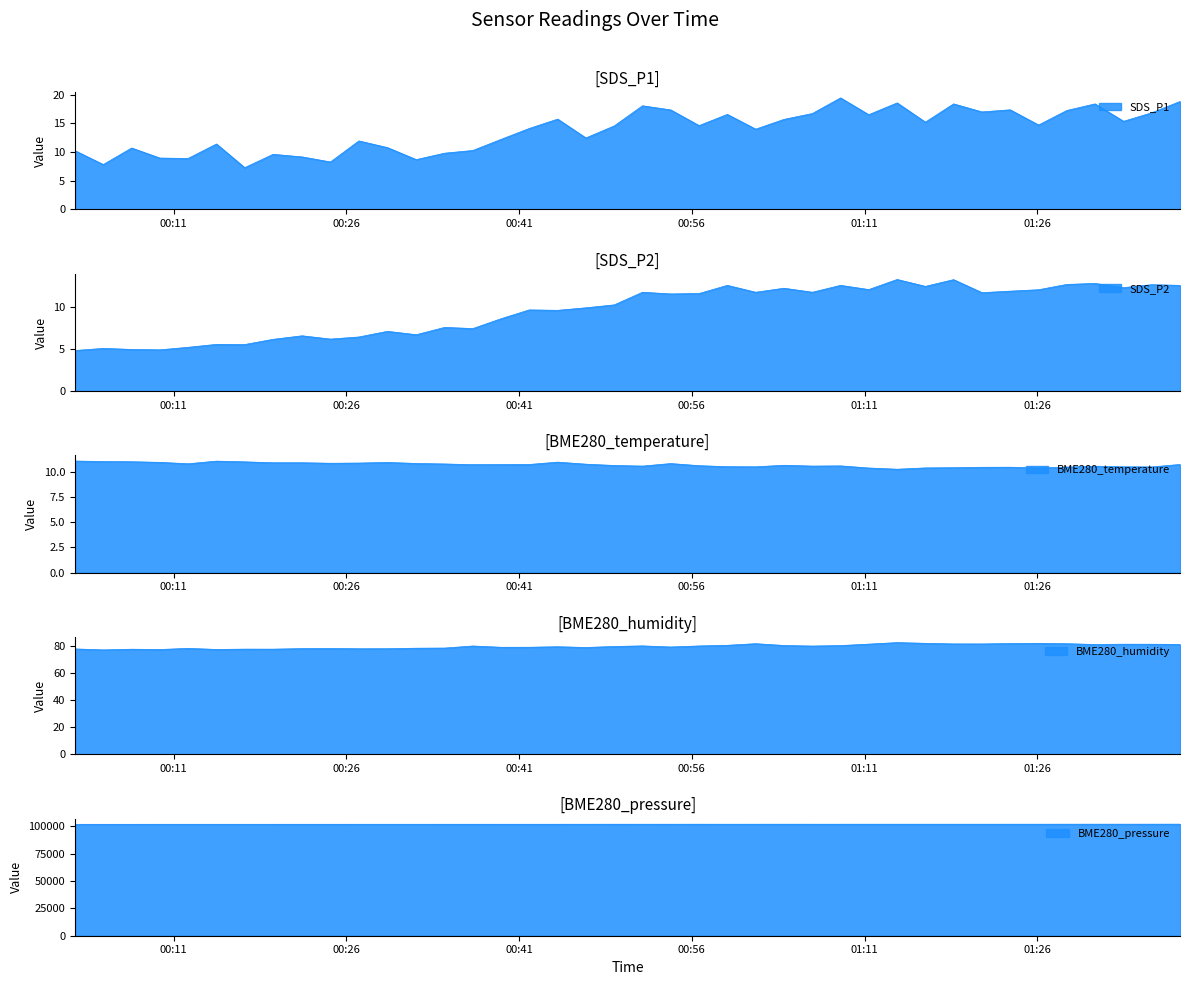

How many lines are shown in the chart?

5